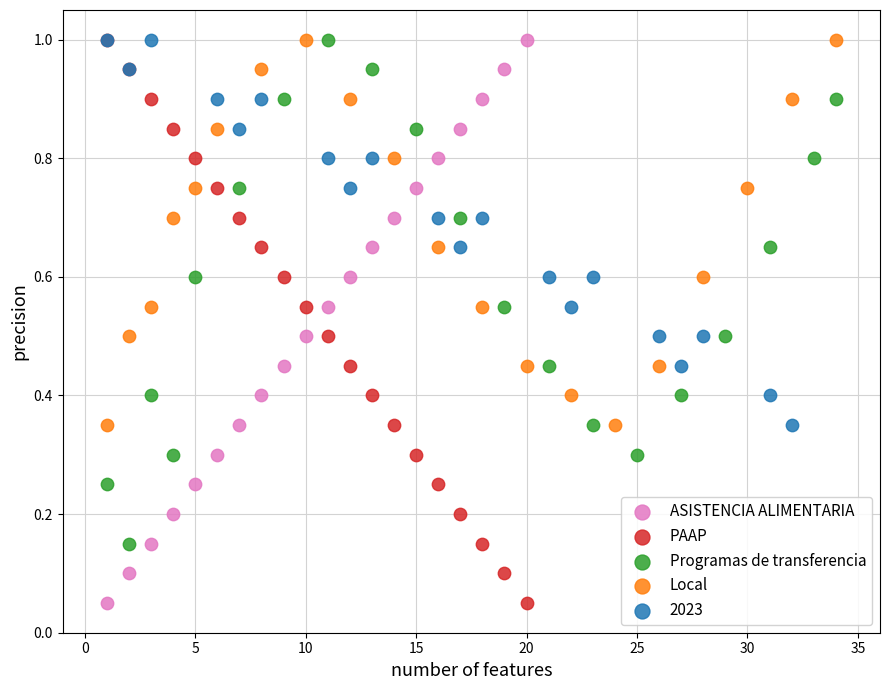

What are all the series names shown in the legend?

ASISTENCIA ALIMENTARIA, PAAP, Programas de transferencia, Local, 2023